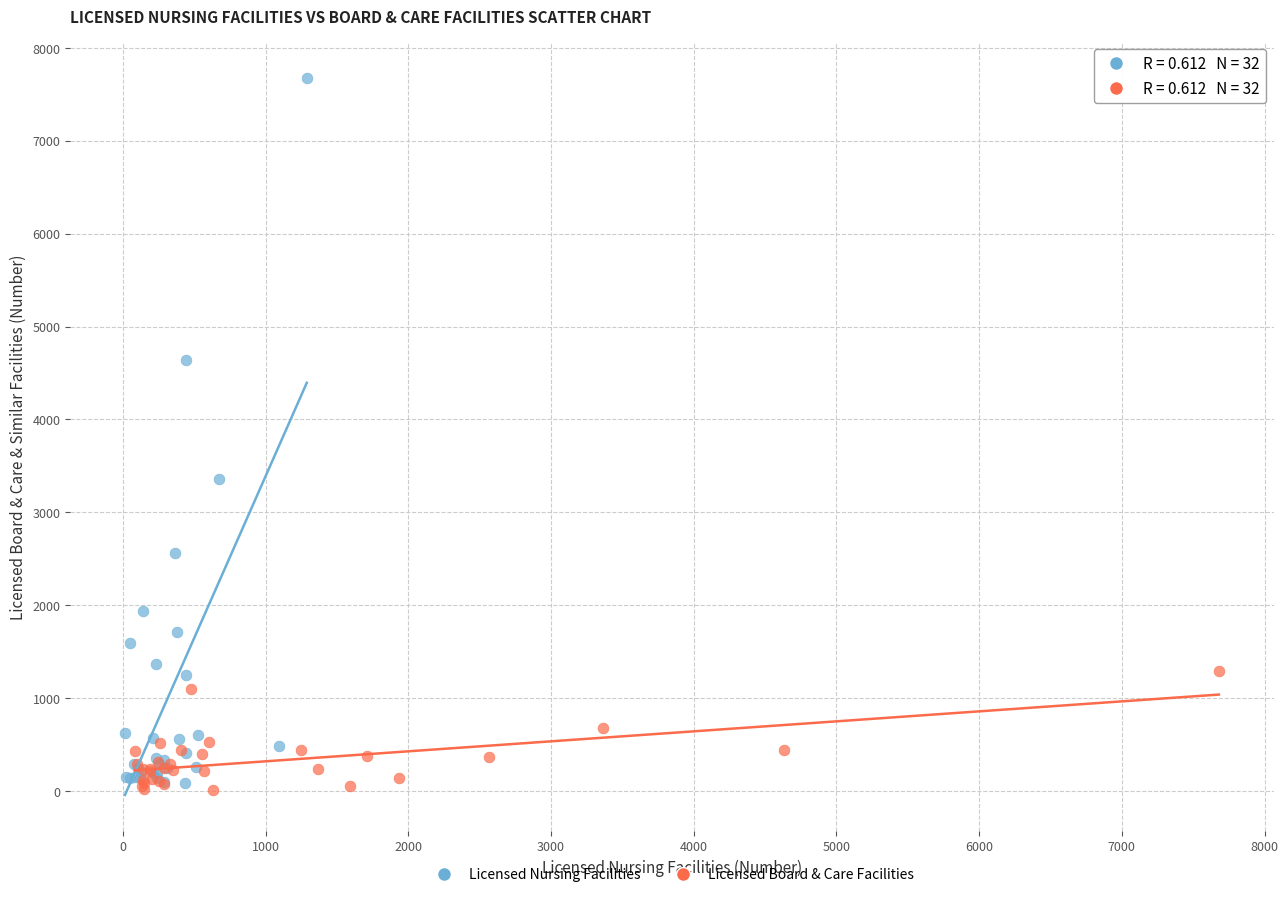

Which series reaches the maximum Y coordinate?

Licensed Nursing Facilities